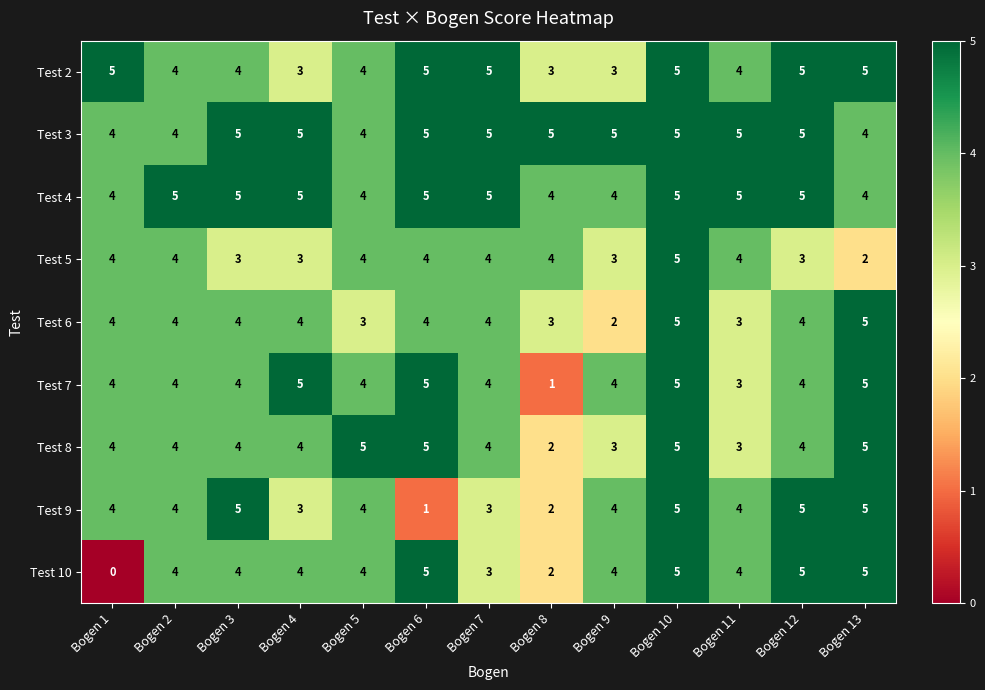

Is it true that Test 3 equals 6 at Bogen 13?

False